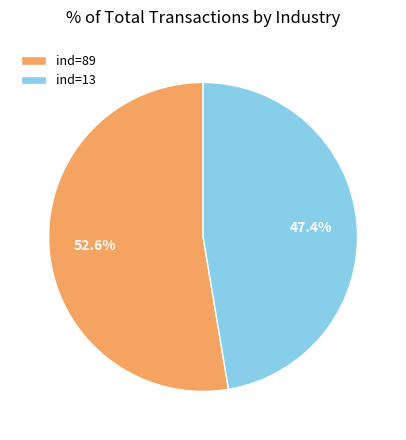

How many segments does this pie chart have?

2